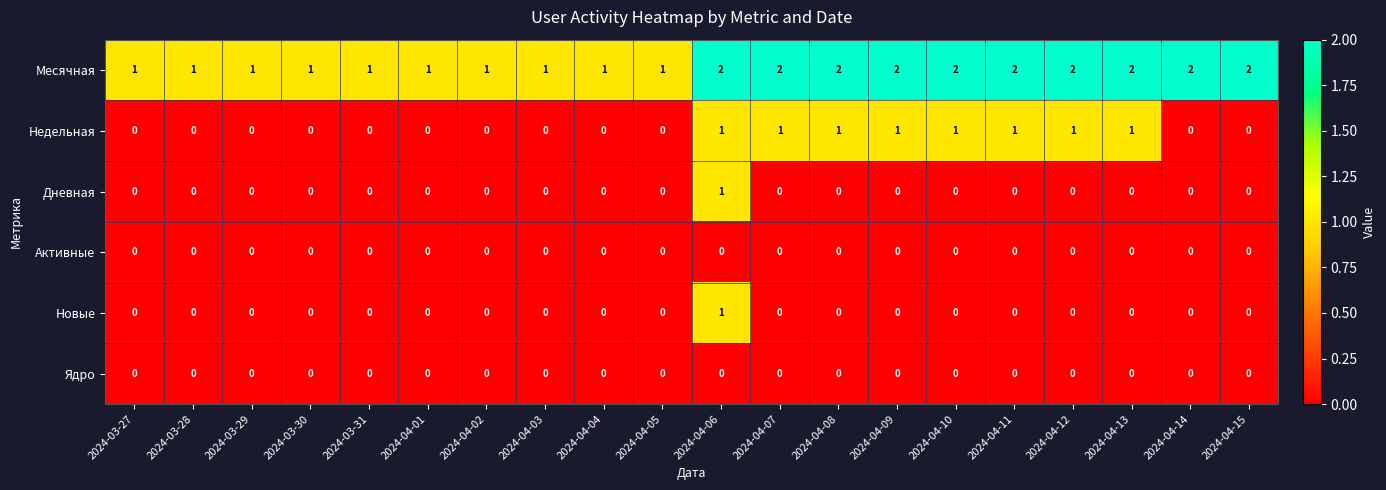

True or false: Месячная has a value of 0 at 2024-03-30.

False